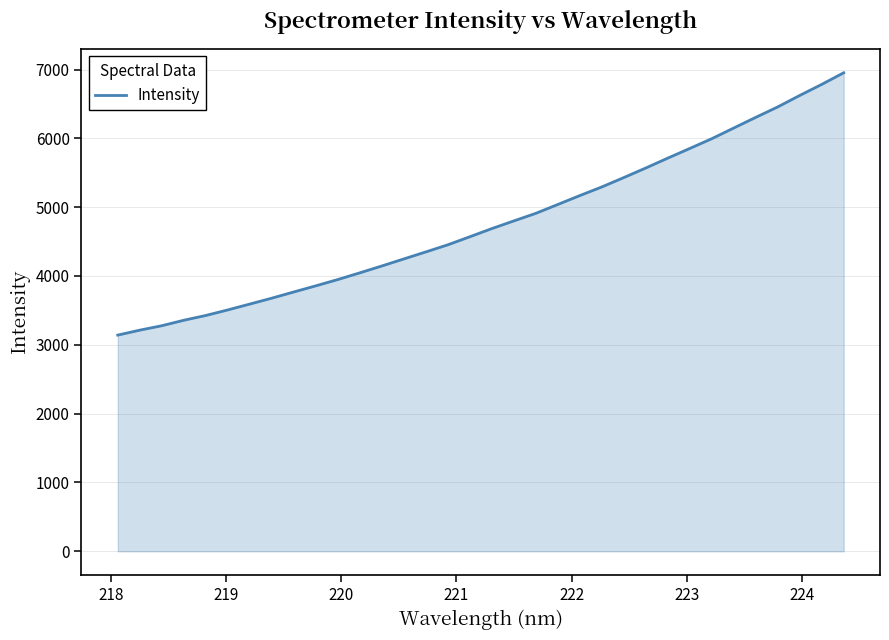

What is the average value?

4774.3